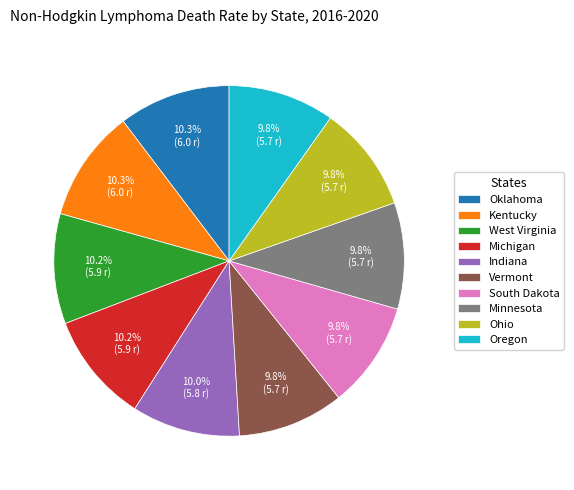

To the nearest percent, what is the combined percentage of Minnesota and Oklahoma?

20%